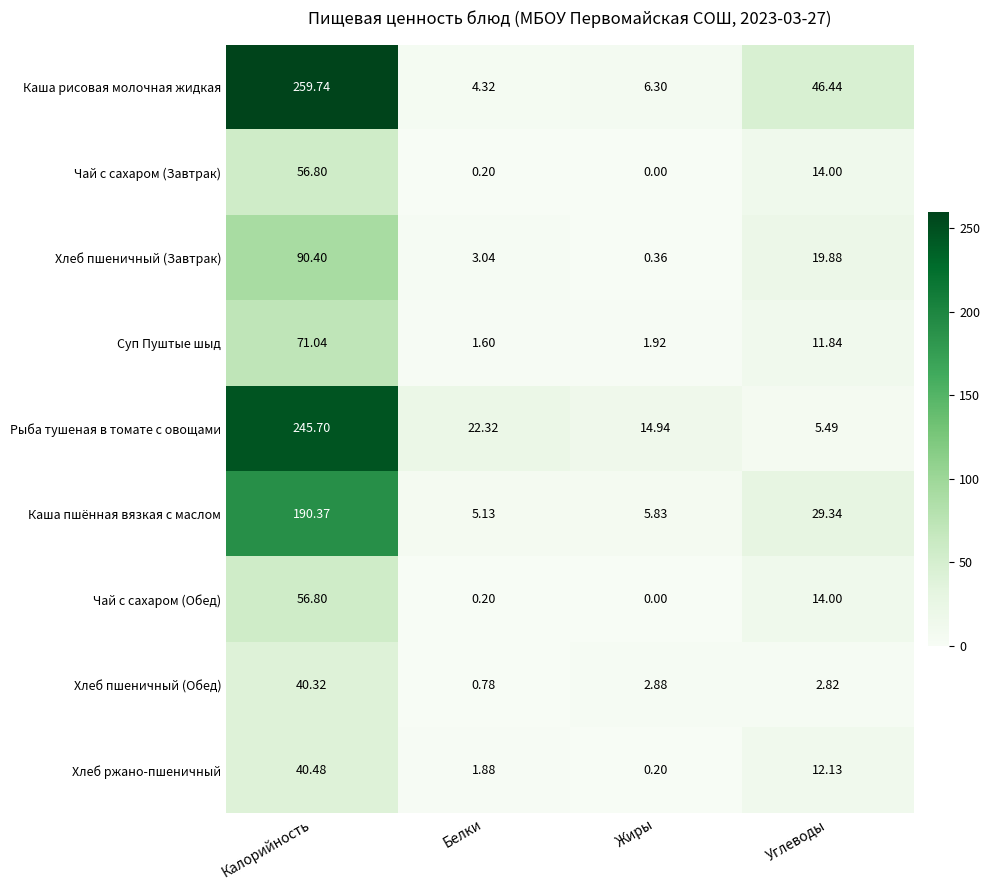

Which series has the widest spread of values?

Каша рисовая молочная жидкая